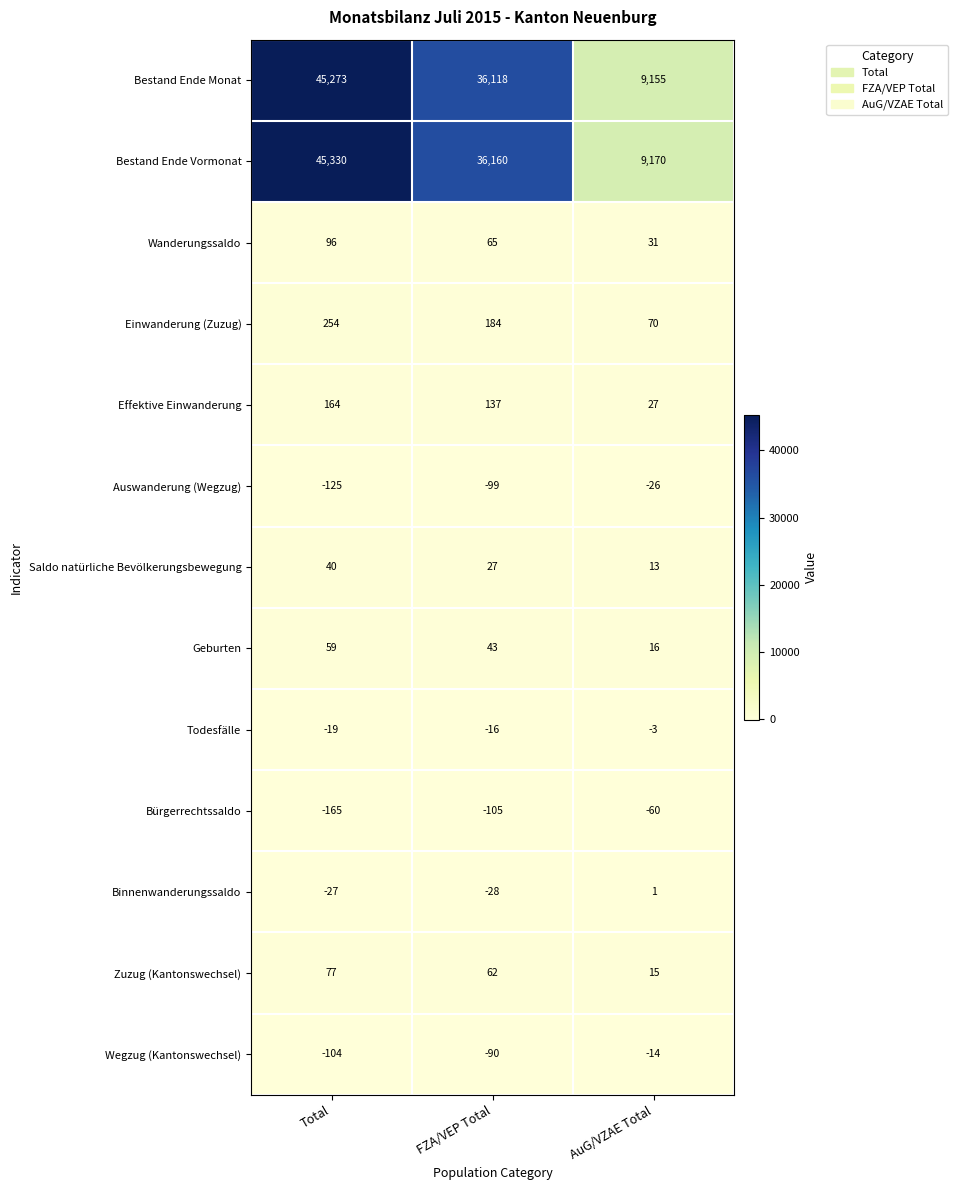

Rank the categories by Geburten value from lowest to highest.

AuG/VZAE Total, FZA/VEP Total, Total